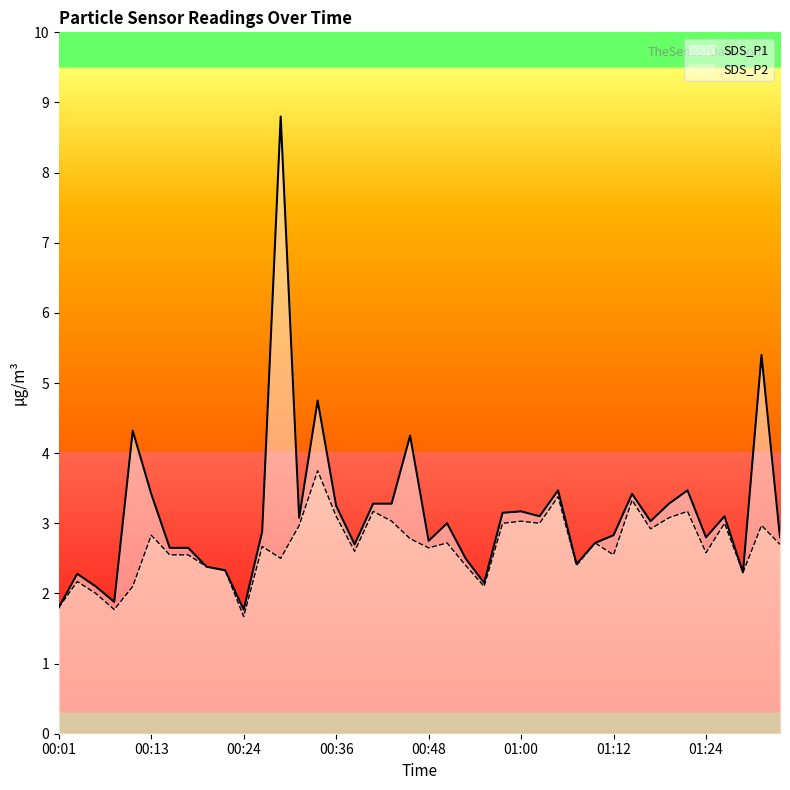

True or false: SDS_P1 and SDS_P2 cross at least once.

False